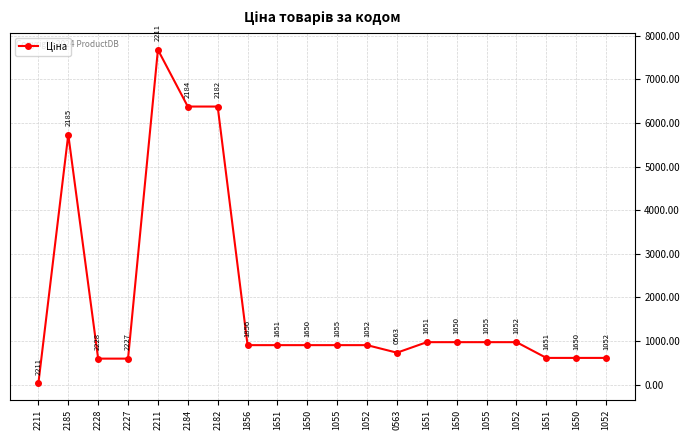

How many interior local valleys (lower than both neighbors) does the data have?

1